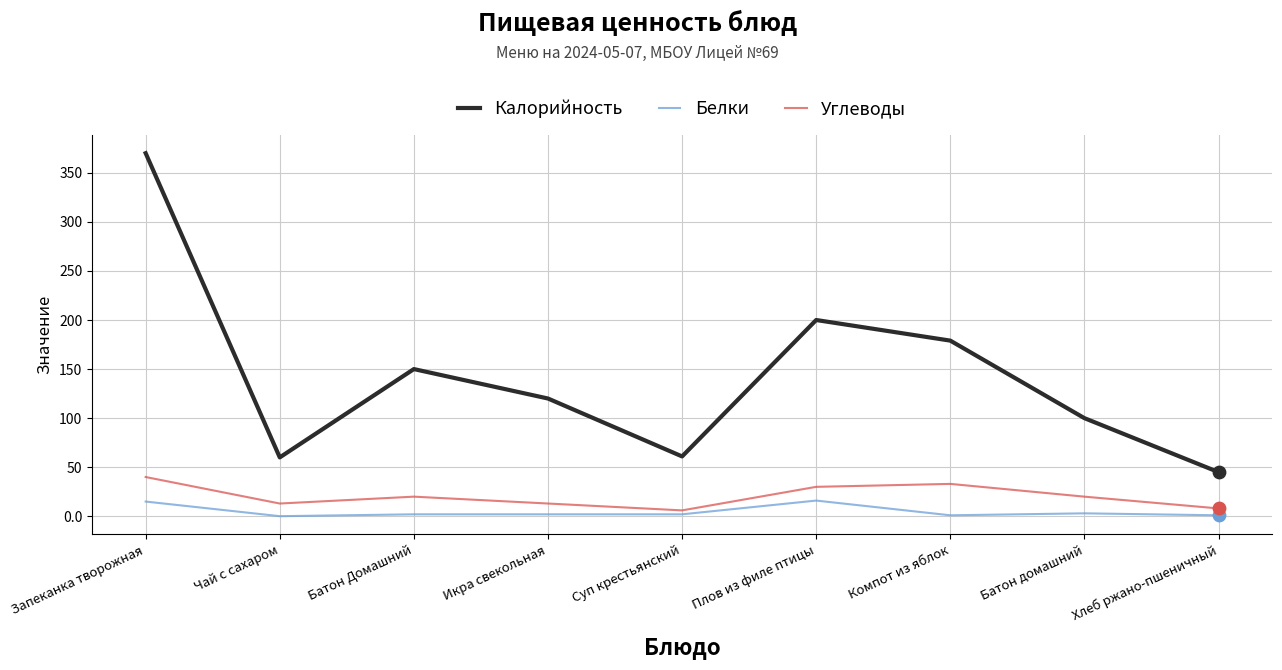

Is the value of Калорийность at Икра свекольная greater than the value of Углеводы at Батон Домашний?

Yes